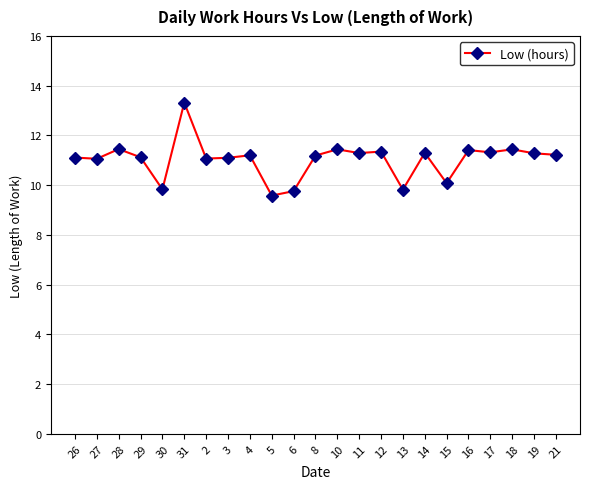

What position from the left is 27?

2